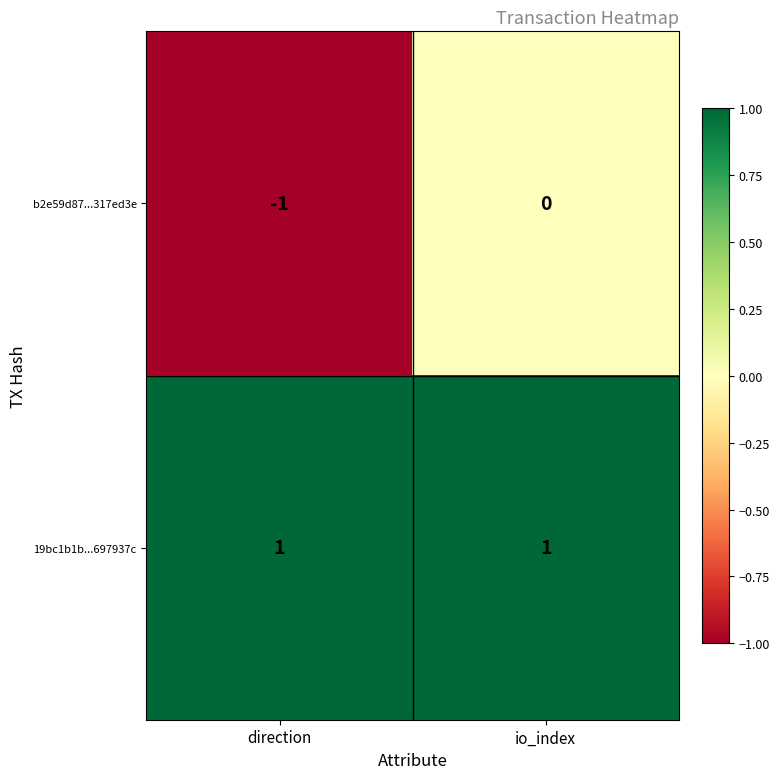

Which series has the largest total across all categories?

19bc1b1b...697937c